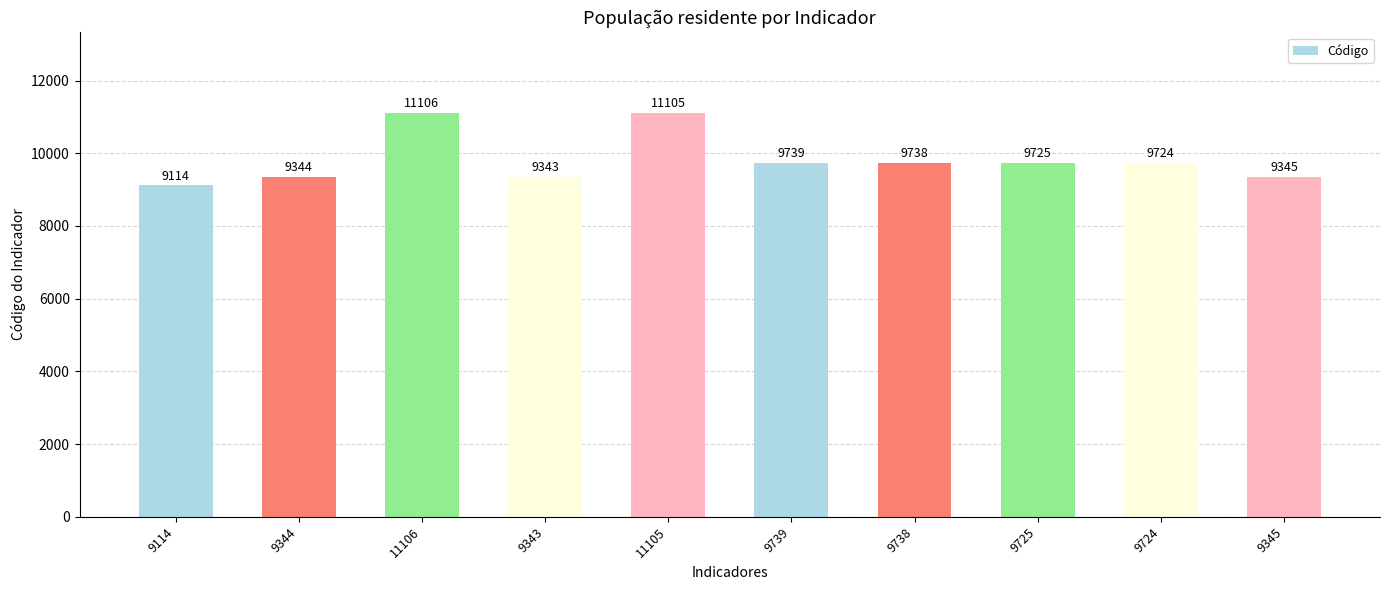

What is the sum of the values at 9343 and 9345?

18688